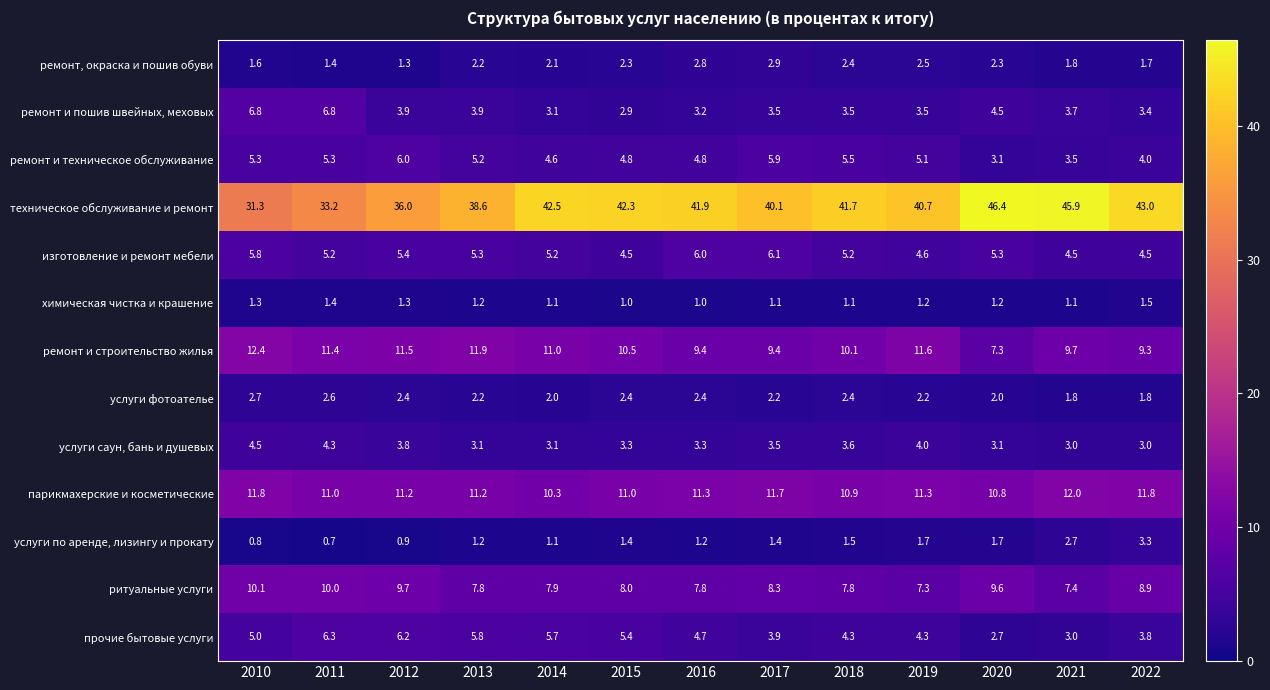

Read the химическая чистка и крашение value at 2015.

1.0